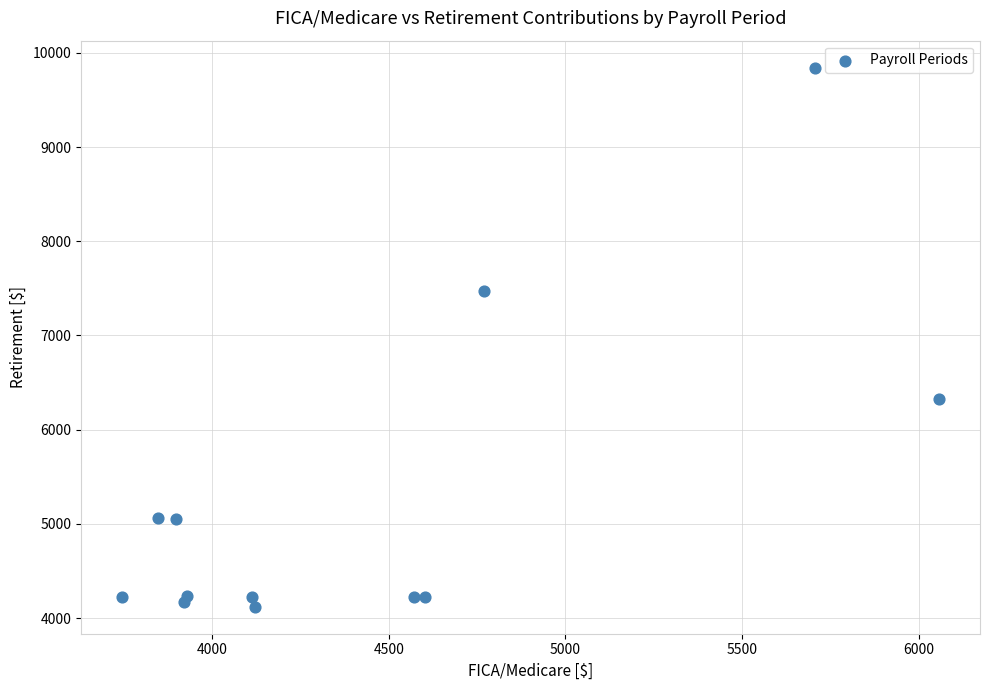

What is the range of X values (max minus min)?

2313.3